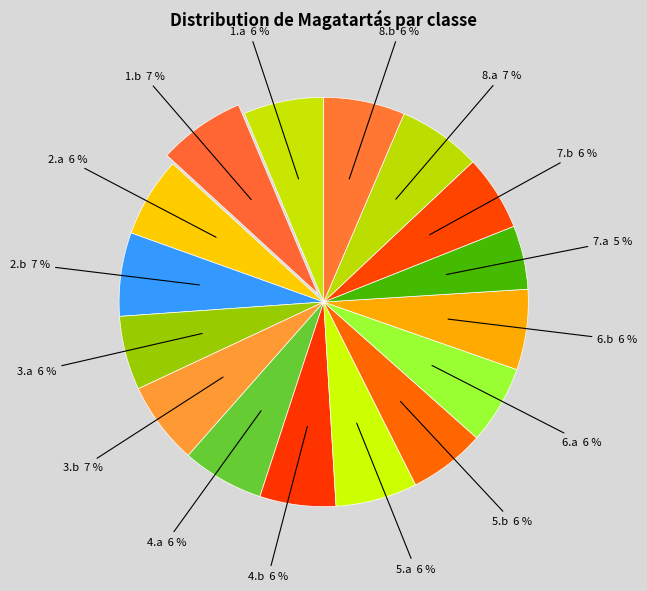

How many segments does this pie chart have?

16